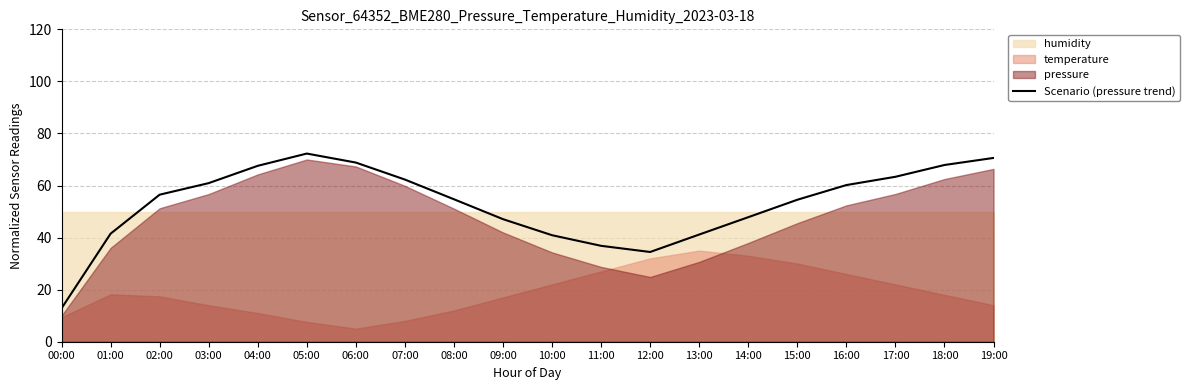

What is the change in value from 02:00 to 05:00?

+15.8